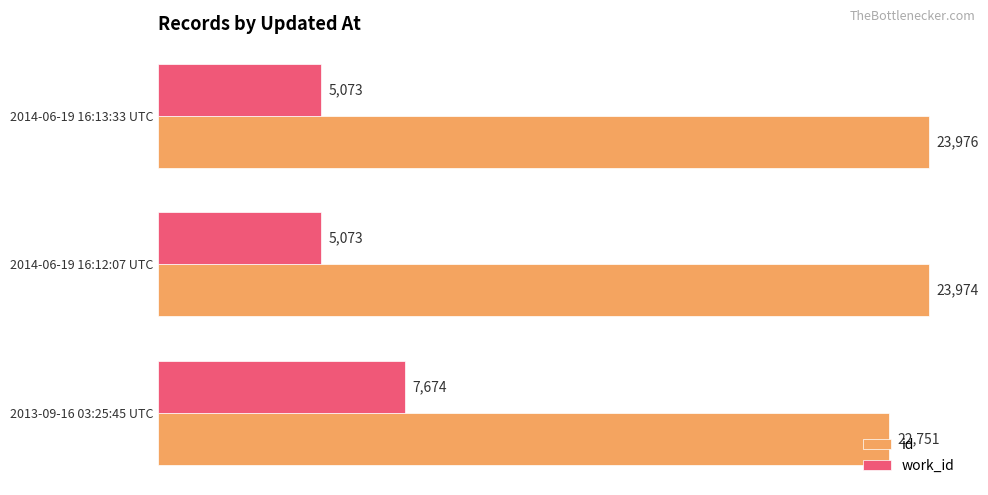

What is the difference between the highest and lowest values at 2014-06-19 16:13:33 UTC?

18903